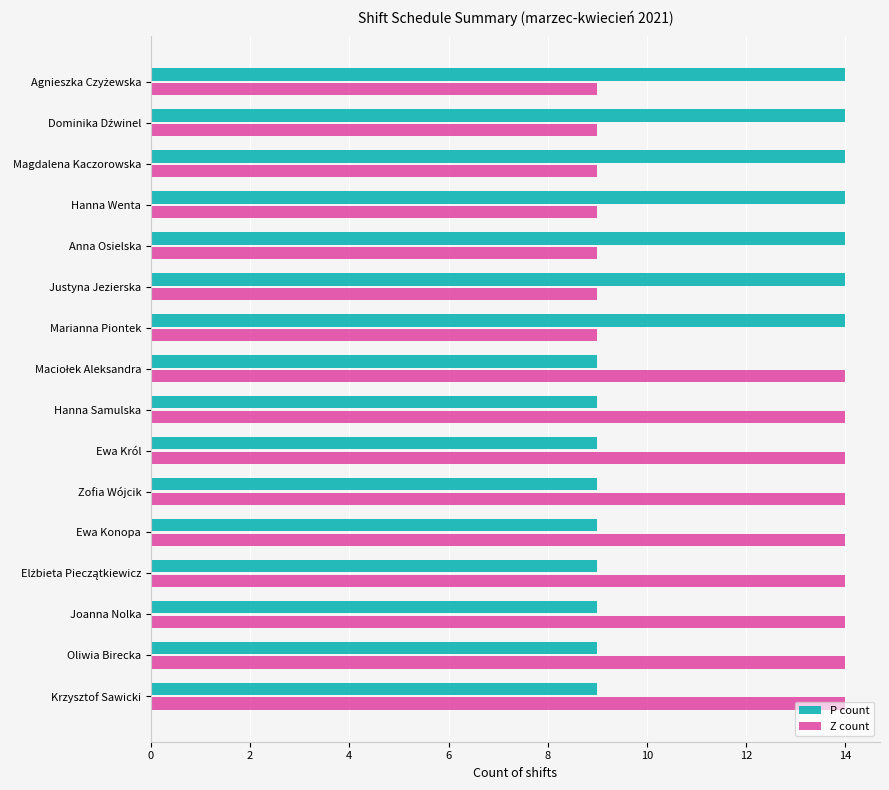

What is the total value across all series at Hanna Wenta?

23